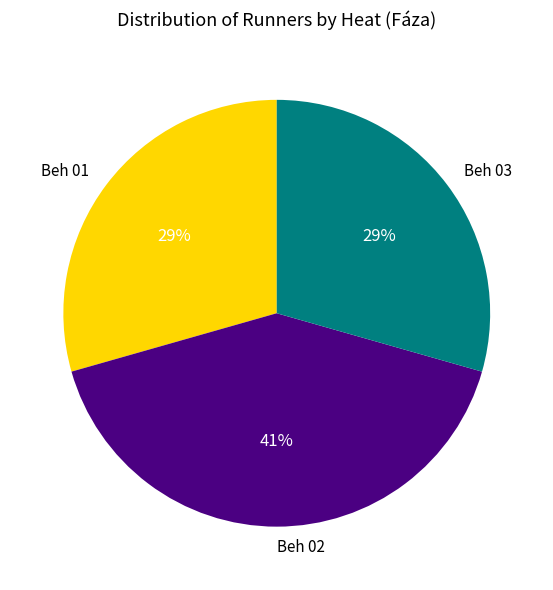

Which slice is the largest?

Beh 02